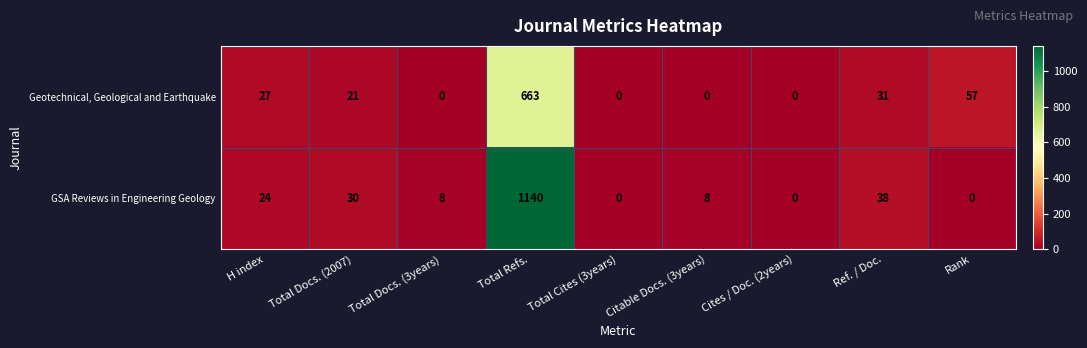

Between Total Docs. (3years) and Ref. / Doc., which series saw the biggest shift?

Geotechnical, Geological and Earthquake